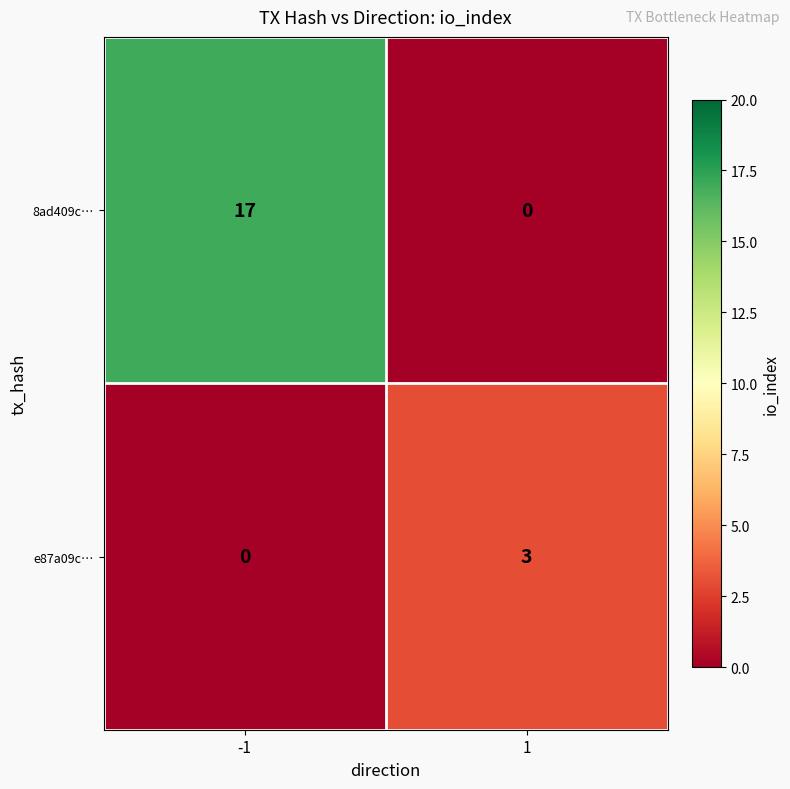

At 1, list the series in order from largest to smallest.

e87a09c…, 8ad409c…